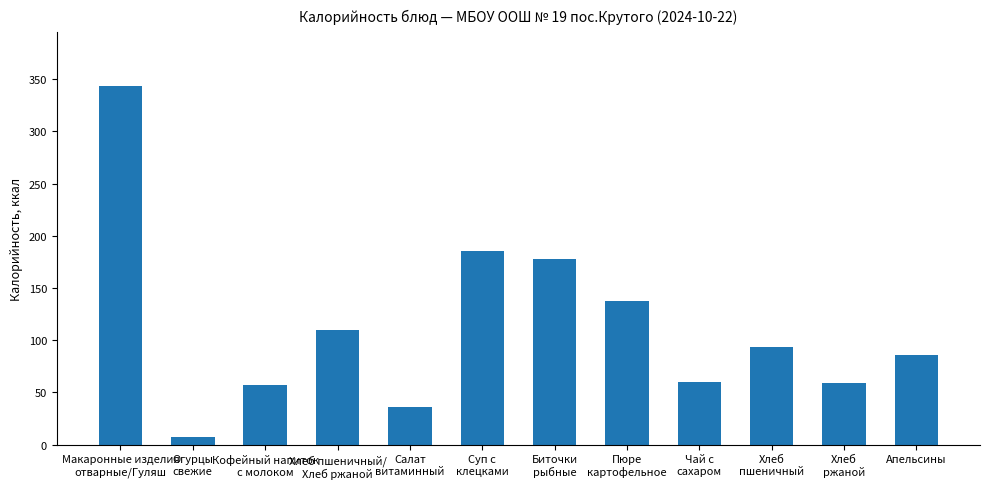

How many values are below 93?

6